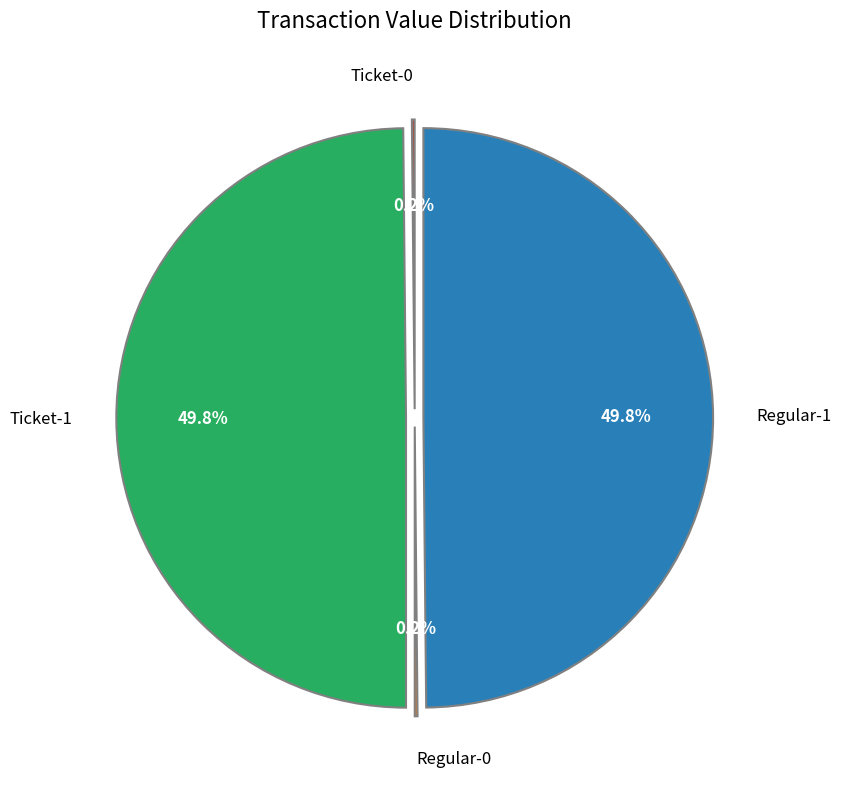

What percentage is NOT represented by Regular-1?

50.2%